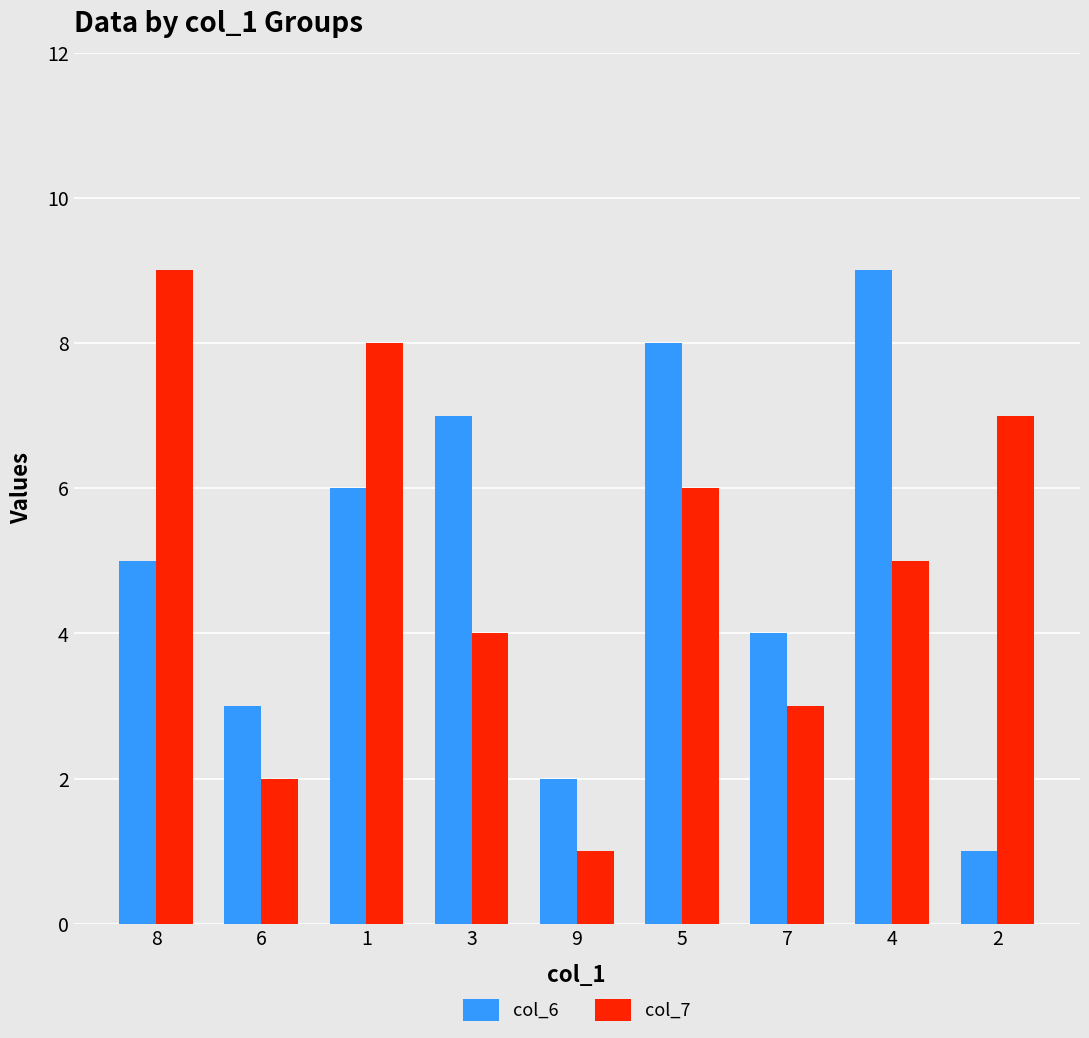

How many bars are there in each group?

2